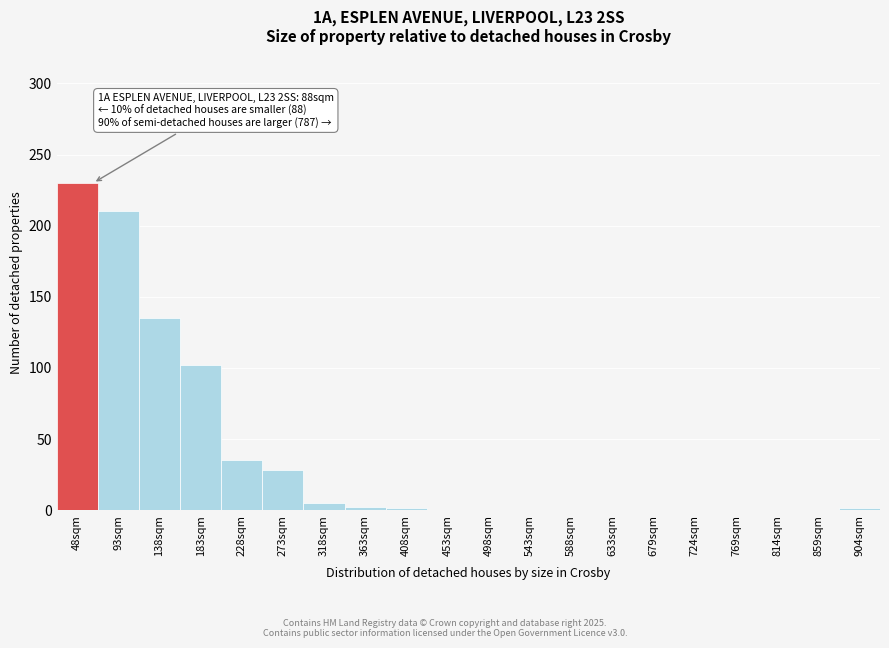

What is the change in value from 183sqm to 453sqm?

-102